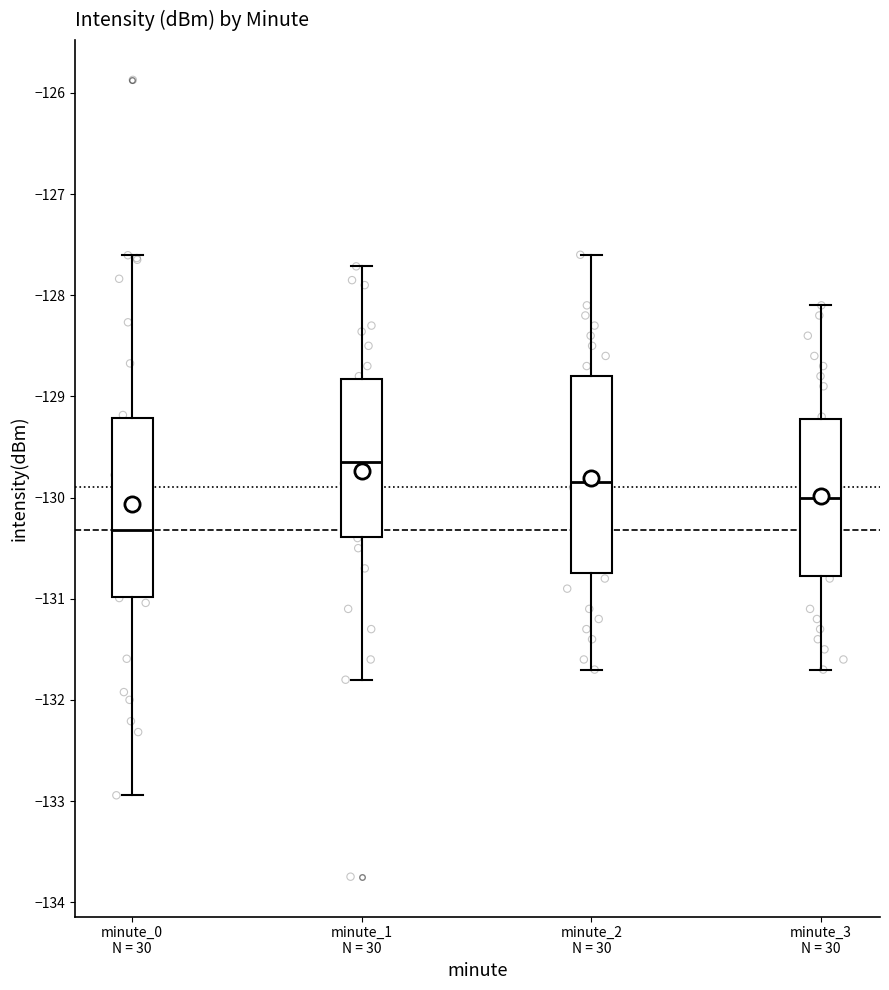

Reading left to right, transcribe this box plot: for each box, give where its median line is, the range the box spans, and where its two whiskers end, as read against the y-axis. The values are not printed on the chart, so give them approximately, as read against the axis.

minute_0 N = 30: median -130.3, box -131.0 to -129.2, whiskers -132.9 to -127.6
minute_1 N = 30: median -129.6, box -130.4 to -128.8, whiskers -131.8 to -127.7
minute_2 N = 30: median -129.8, box -130.7 to -128.8, whiskers -131.7 to -127.6
minute_3 N = 30: median -130.0, box -130.8 to -129.2, whiskers -131.7 to -128.1